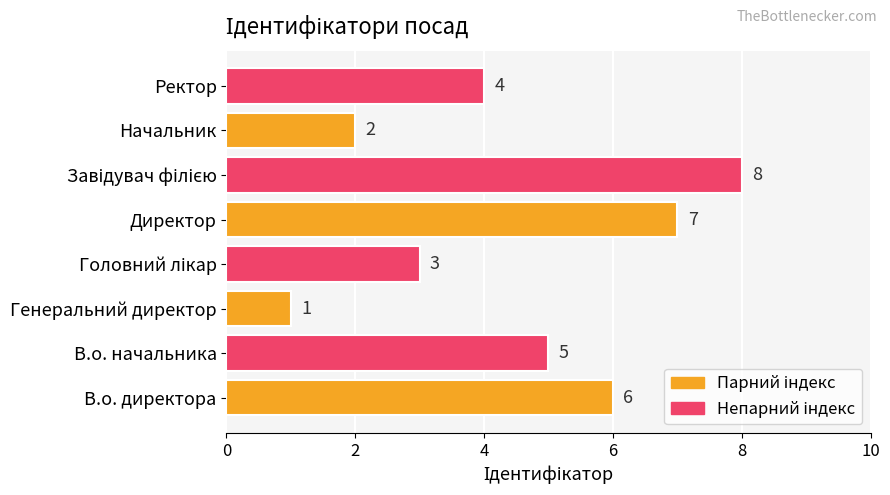

The chart shows a value of 4 at Ректор. True or false?

True